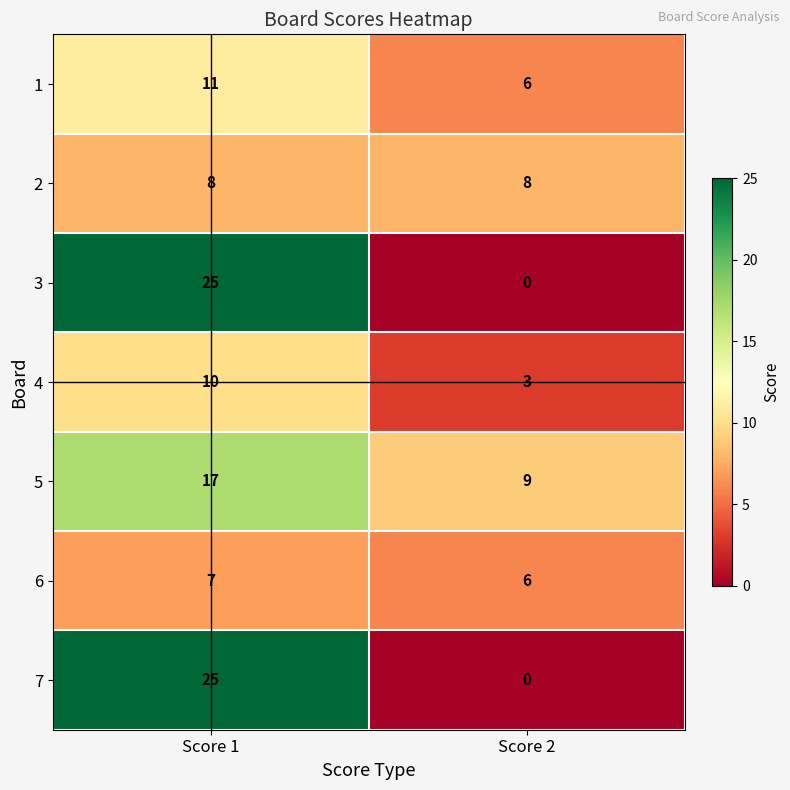

At which category is the sum across all series the highest?

Score 1